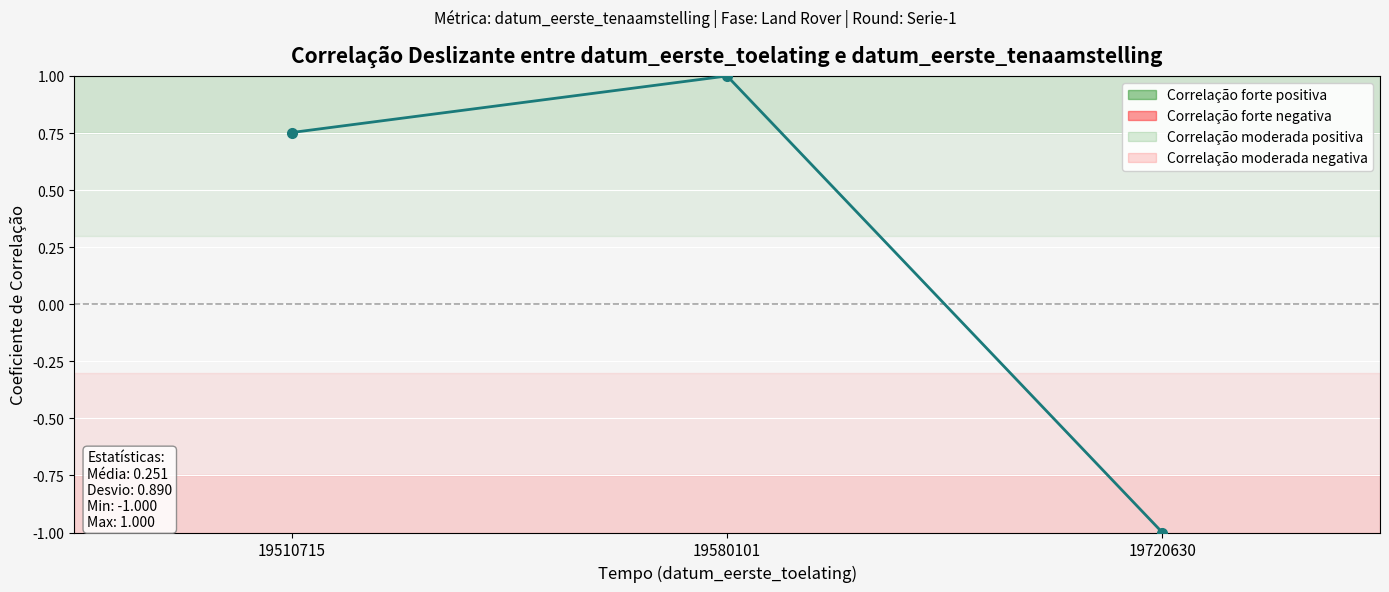

How many negative values are there?

1